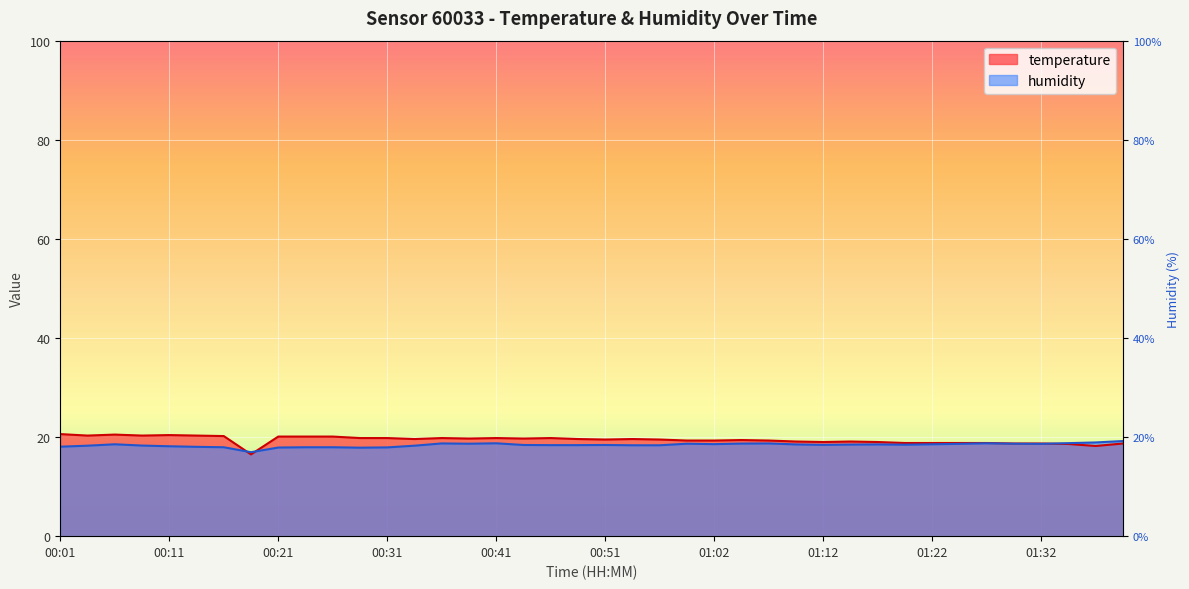

Reading right to left, list all the values displayed in this chart.

temperature: 01:40=18.7	01:37=18.2	01:35=18.6	01:32=18.7	01:29=18.7	01:27=18.8	01:24=18.8	01:22=18.8	01:19=18.8	01:17=19.0	01:14=19.1	01:12=19.0	01:09=19.1	01:07=19.3	01:04=19.4	01:02=19.3	00:59=19.3	00:57=19.5	00:54=19.6	00:51=19.5	00:49=19.6	00:46=19.8	00:44=19.7	00:41=19.8	00:39=19.7	00:36=19.8	00:34=19.6	00:31=19.8	00:29=19.8	00:26=20.1	00:24=20.1	00:21=20.1	00:19=16.5	00:16=20.2	00:14=20.3	00:11=20.4	00:09=20.3	00:06=20.5	00:04=20.3	00:01=20.6
humidity: 01:40=19.2	01:37=18.9	01:35=18.8	01:32=18.6	01:29=18.7	01:27=18.7	01:24=18.6	01:22=18.5	01:19=18.5	01:17=18.5	01:14=18.5	01:12=18.4	01:09=18.5	01:07=18.7	01:04=18.7	01:02=18.6	00:59=18.7	00:57=18.3	00:54=18.3	00:51=18.4	00:49=18.4	00:46=18.4	00:44=18.4	00:41=18.7	00:39=18.7	00:36=18.7	00:34=18.3	00:31=17.9	00:29=17.9	00:26=17.9	00:24=17.9	00:21=17.9	00:19=16.9	00:16=17.9	00:14=18.0	00:11=18.1	00:09=18.3	00:06=18.5	00:04=18.3	00:01=18.1